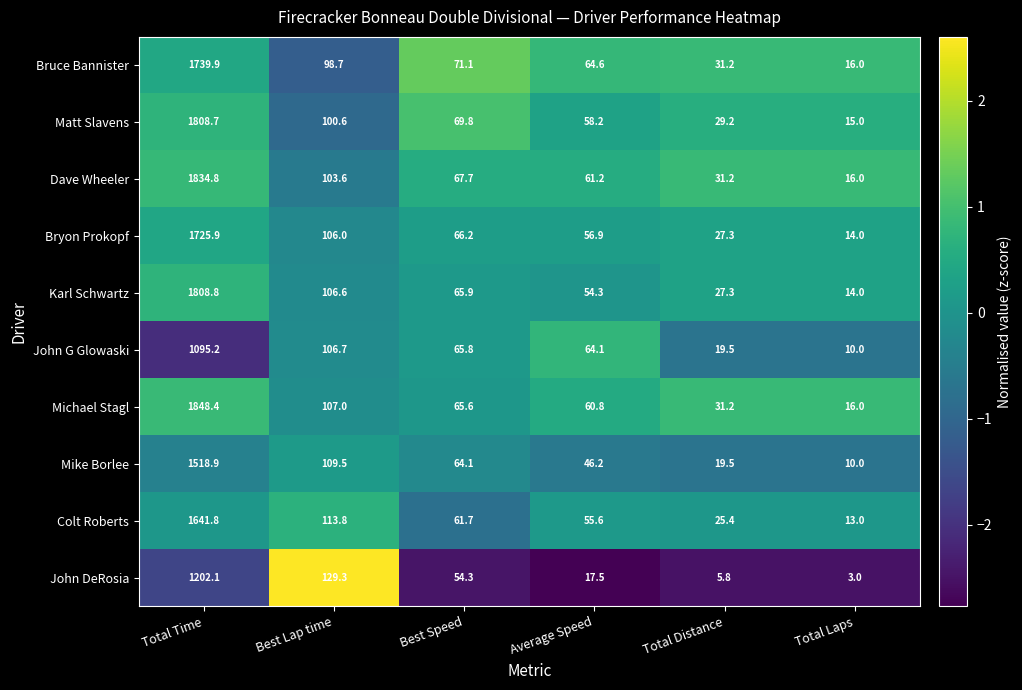

Count the number of data series in this chart.

10